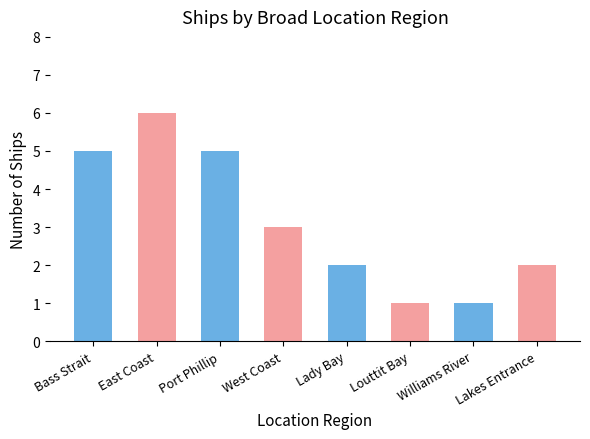

Which label corresponds to the largest value in the chart?

East Coast